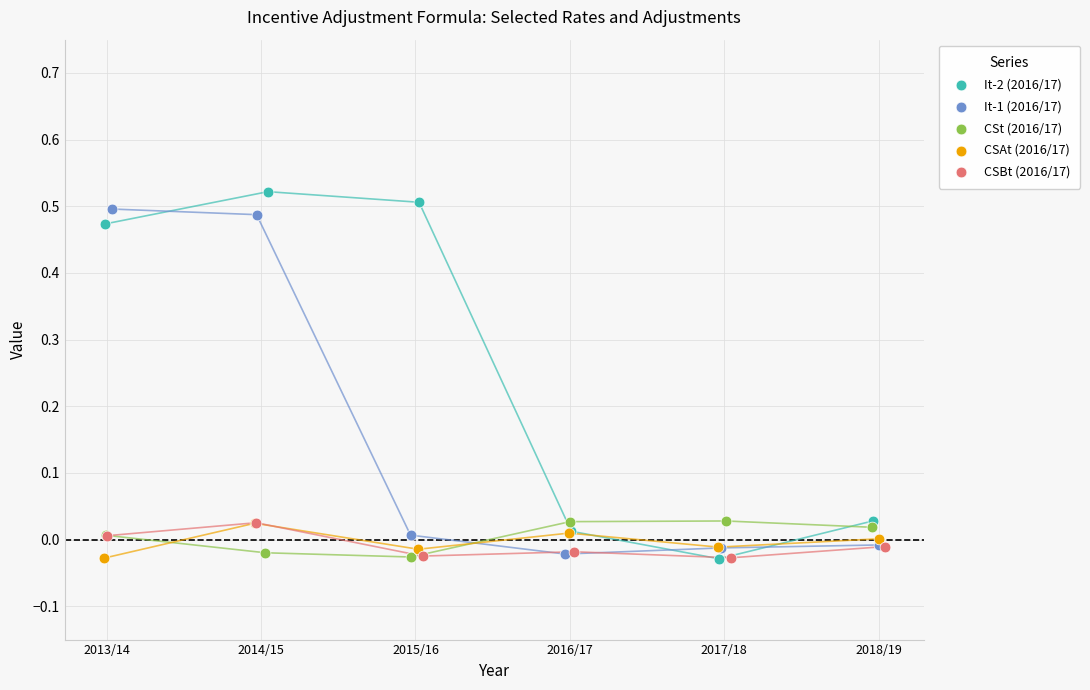

What are all the series names shown in the legend?

It-2 (2016/17), It-1 (2016/17), CSt (2016/17), CSAt (2016/17), CSBt (2016/17)